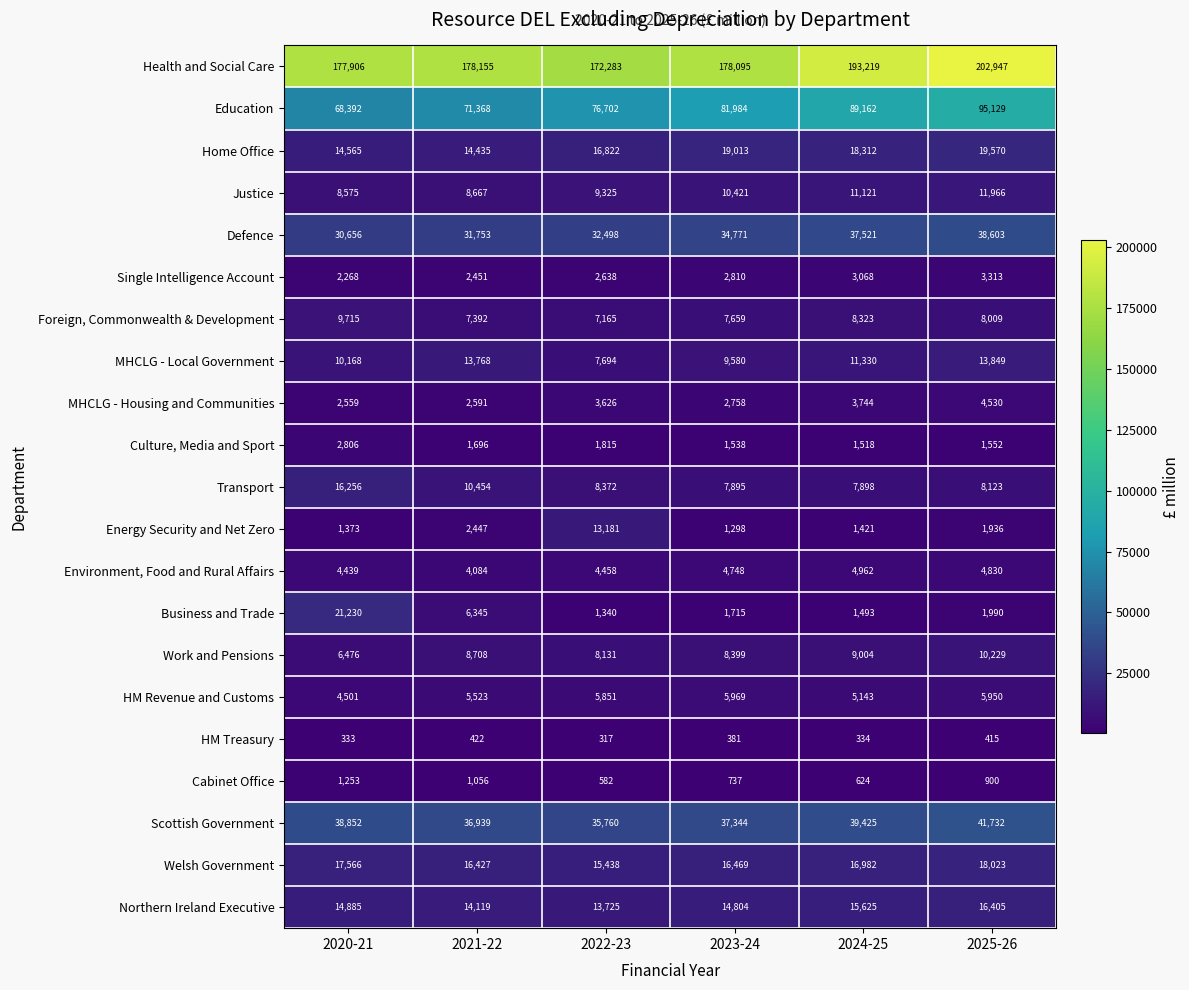

List the series in order of their peak value, lowest first.

HM Treasury, Cabinet Office, Culture, Media and Sport, Single Intelligence Account, MHCLG - Housing and Communities, Environment, Food and Rural Affairs, HM Revenue and Customs, Foreign, Commonwealth & Development, Work and Pensions, Justice, Energy Security and Net Zero, MHCLG - Local Government, Transport, Northern Ireland Executive, Welsh Government, Home Office, Business and Trade, Defence, Scottish Government, Education, Health and Social Care